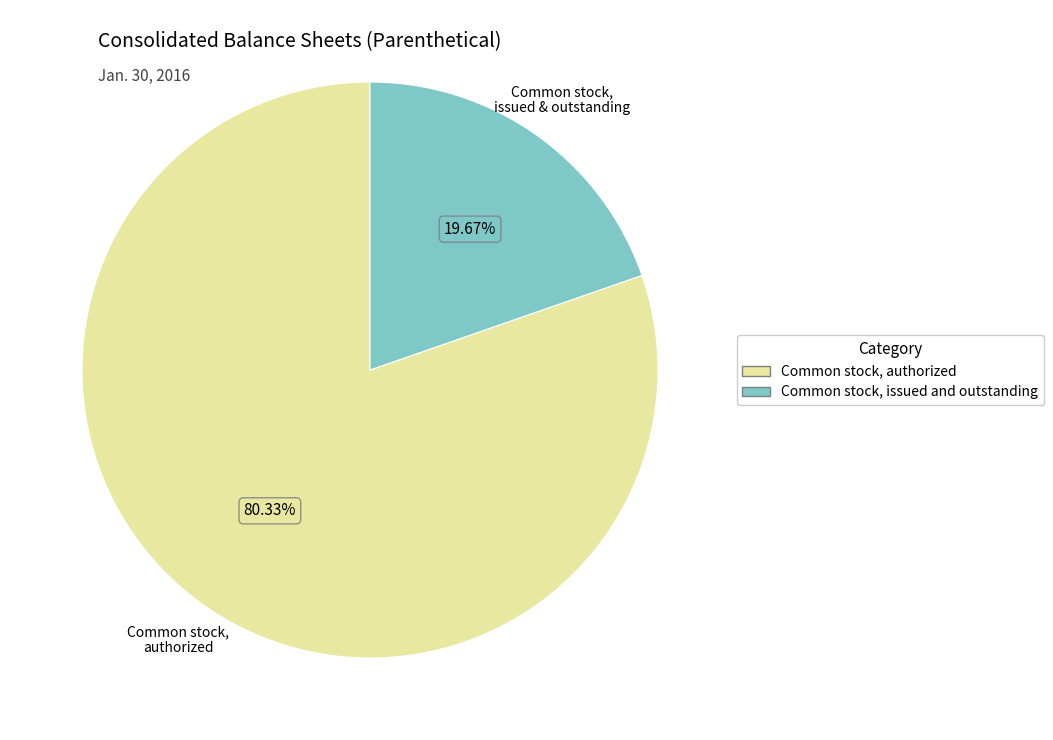

How many slices are in this pie chart?

2